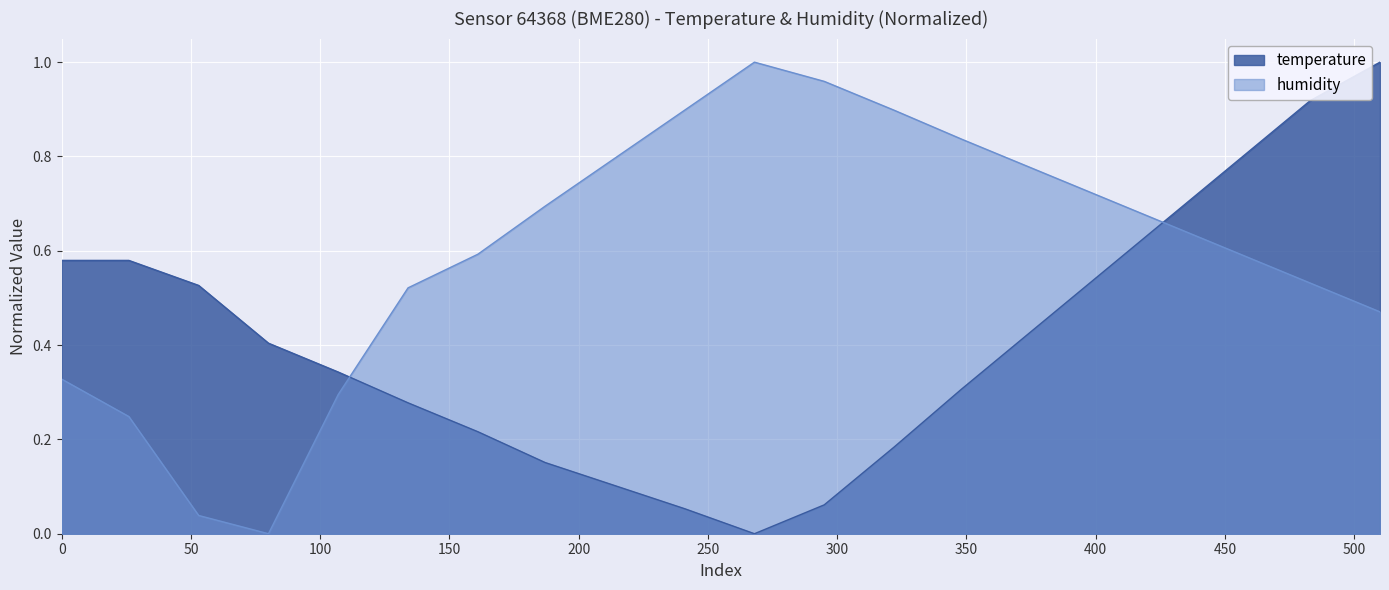

Between which two adjacent categories do temperature and humidity first intersect?

01:57 and 02:30